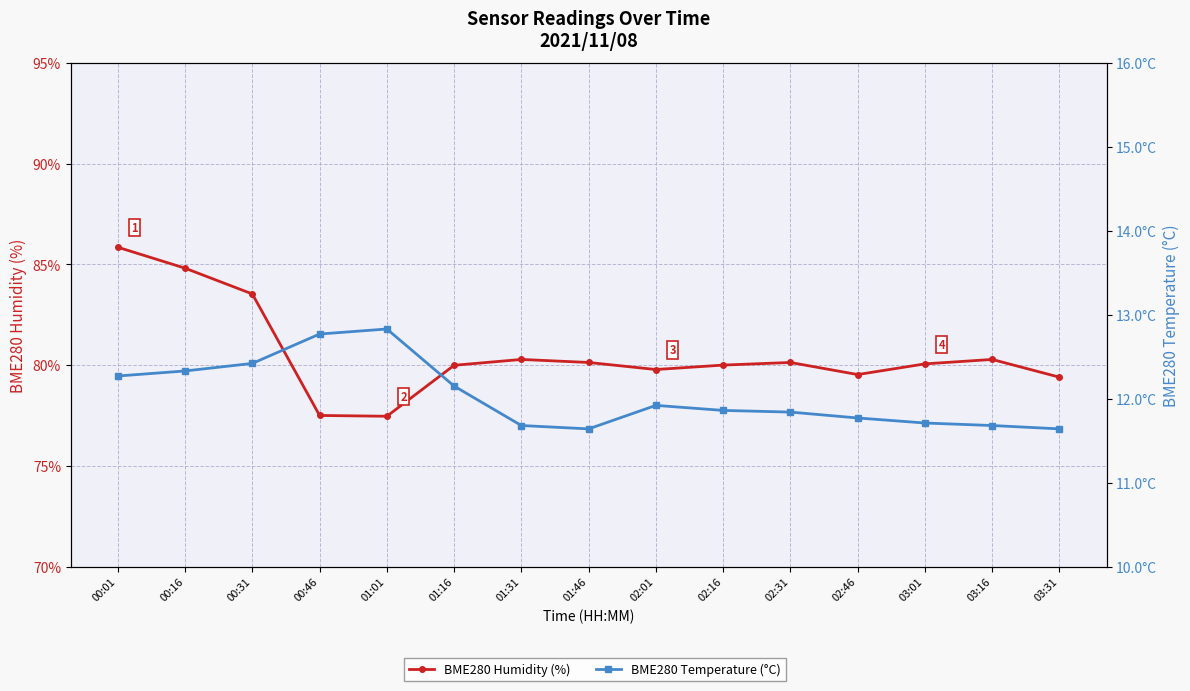

At which category does BME280 Temperature (°C) reach its first local peak?

01:01